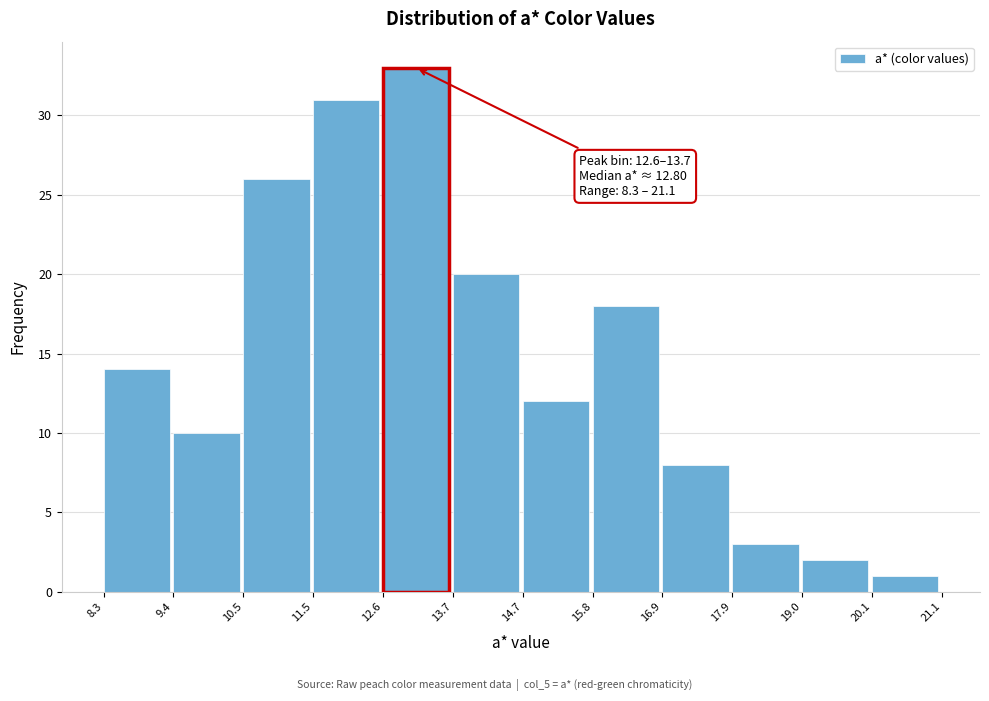

Over which range of the x-axis is the bar tallest?

12.6 to 13.7